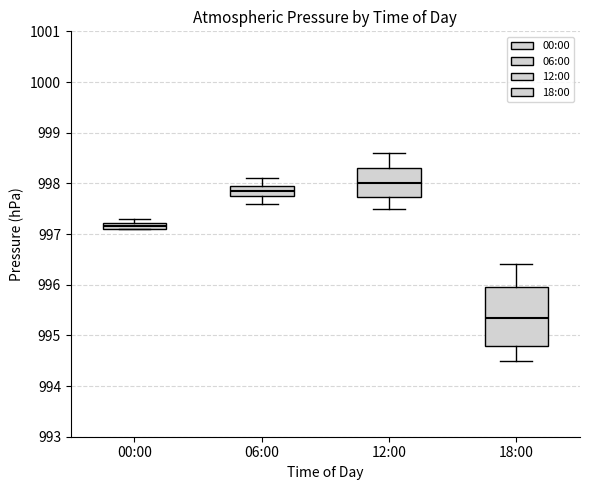

Comparing the boxes themselves (not the whiskers), which one is the tallest?

18:00